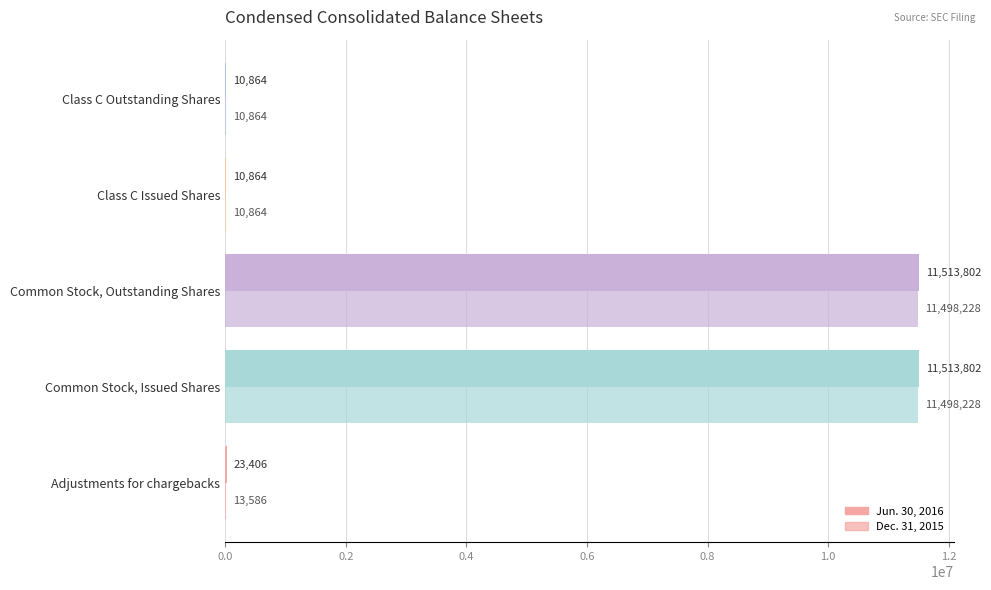

List the series in order of their overall mean, lowest first.

Dec. 31, 2015, Jun. 30, 2016